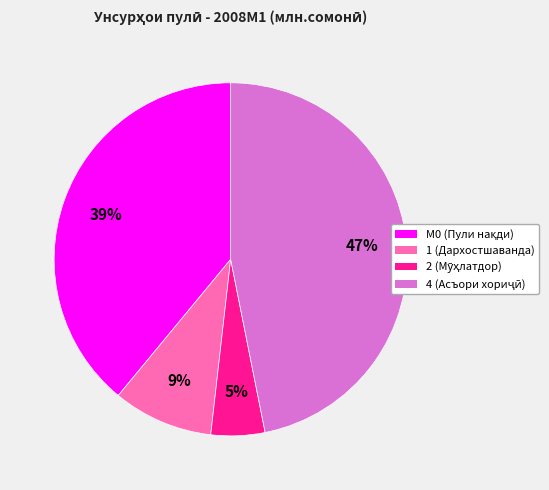

Does any single category account for the majority?

No